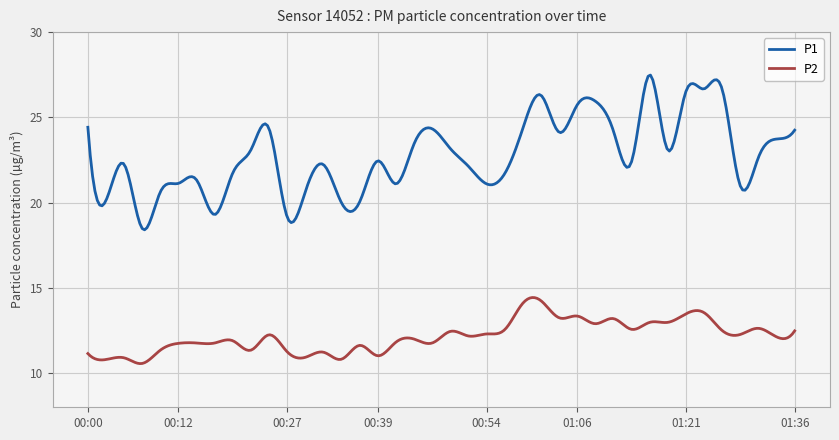

Rank the series by their average value, from lowest to highest.

P2, P1